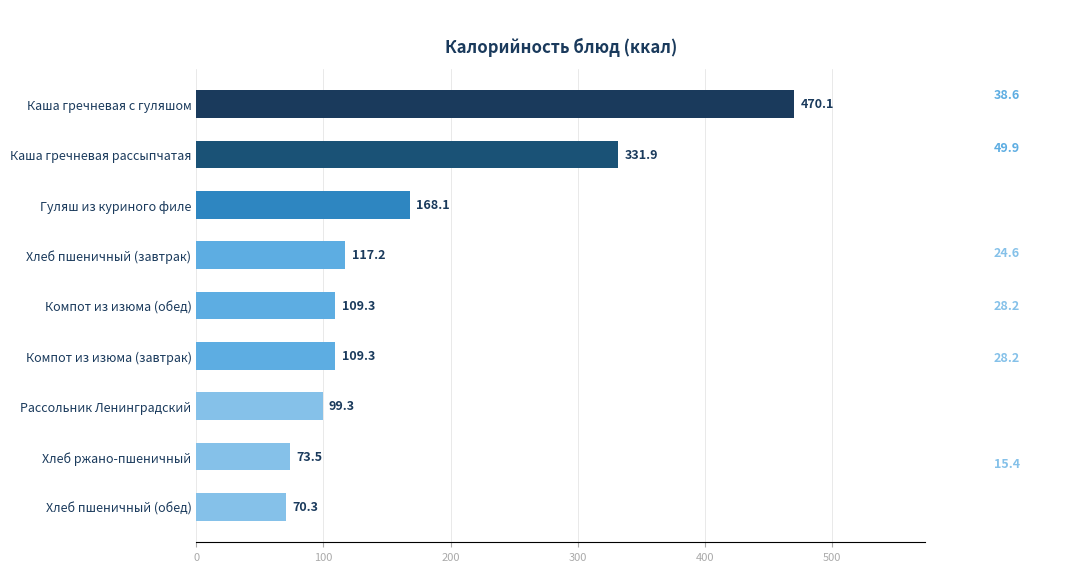

The value at Хлеб пшеничный (завтрак) is 117.2. True or false?

True